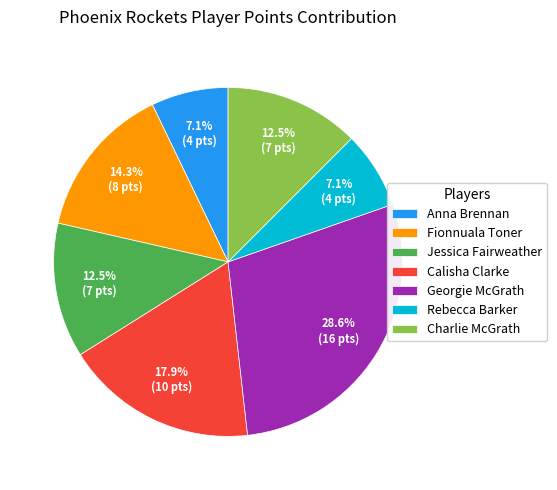

To the nearest percent, what is the combined percentage of Charlie McGrath and Calisha Clarke?

30%